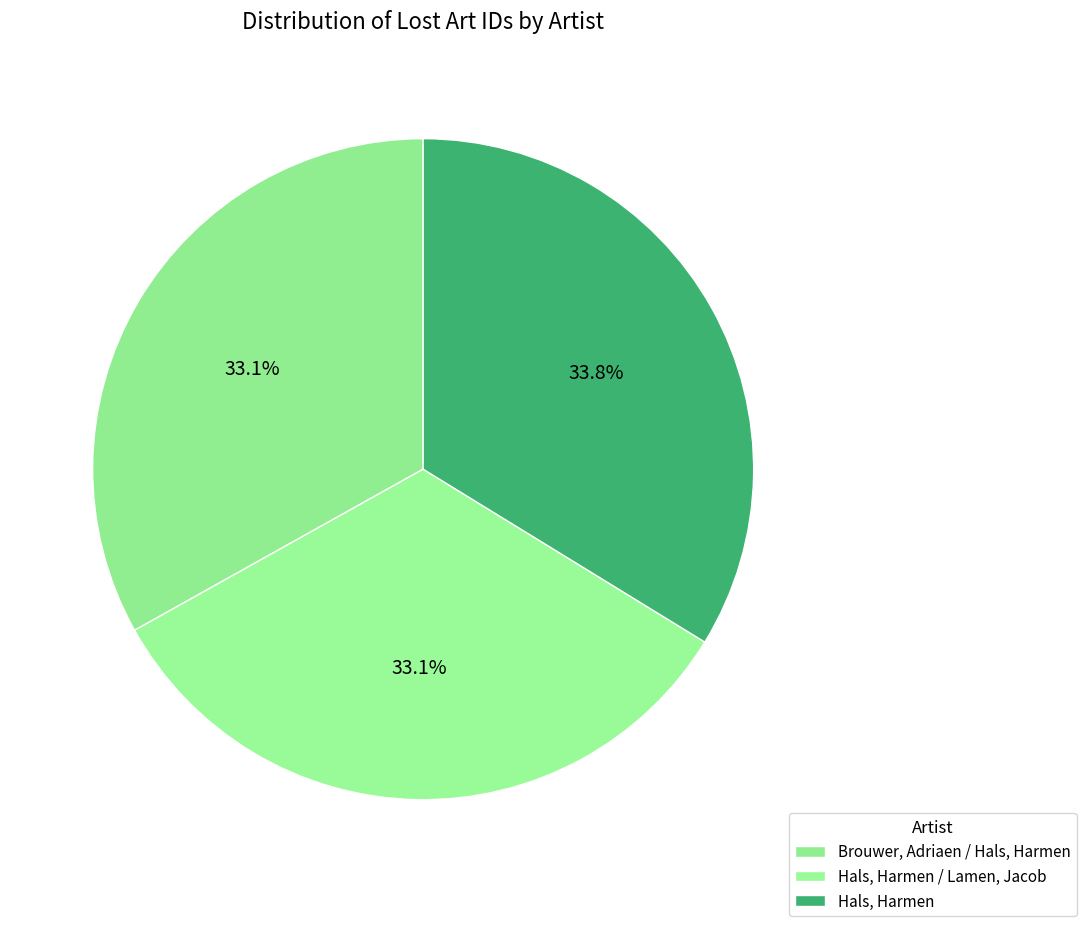

What is the largest slice in the pie chart?

Hals, Harmen